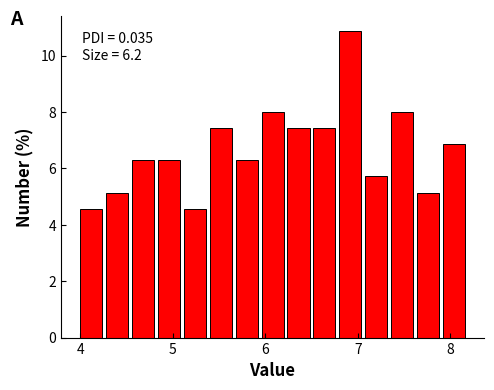

Read against the x-axis, roughly where is the centre of the tallest bar?

6.9